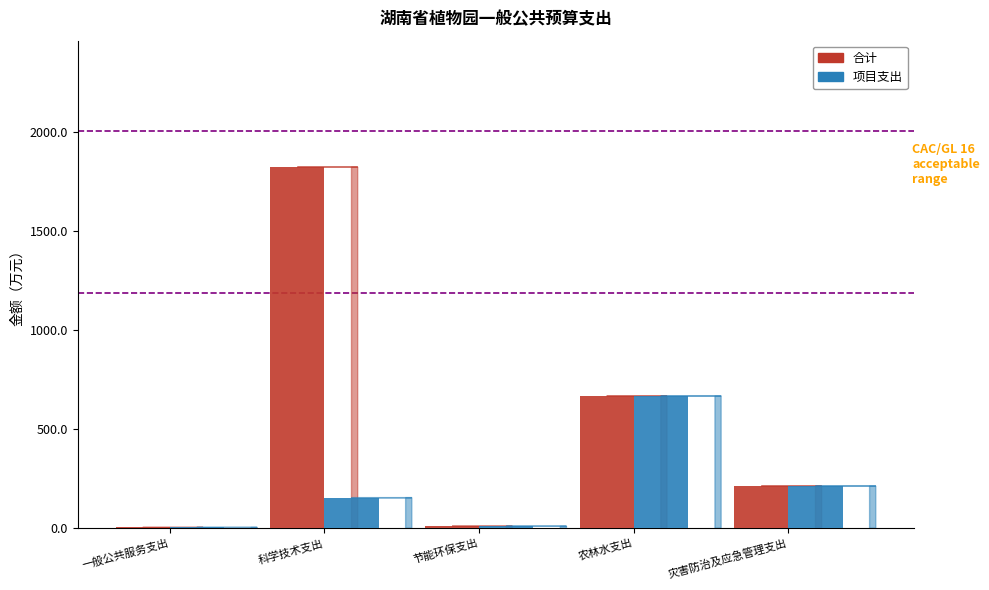

What is the difference between the 合计 values at 灾害防治及应急管理支出 and 一般公共服务支出?

209.0